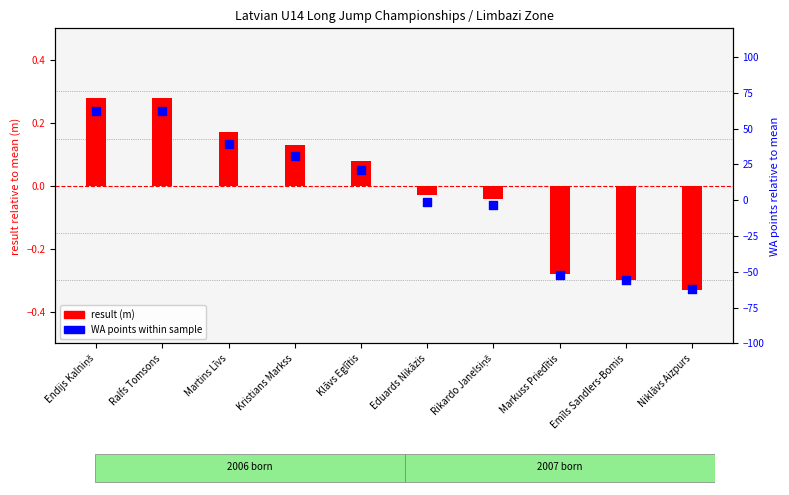

At how many categories does at least one series exceed 59?

2